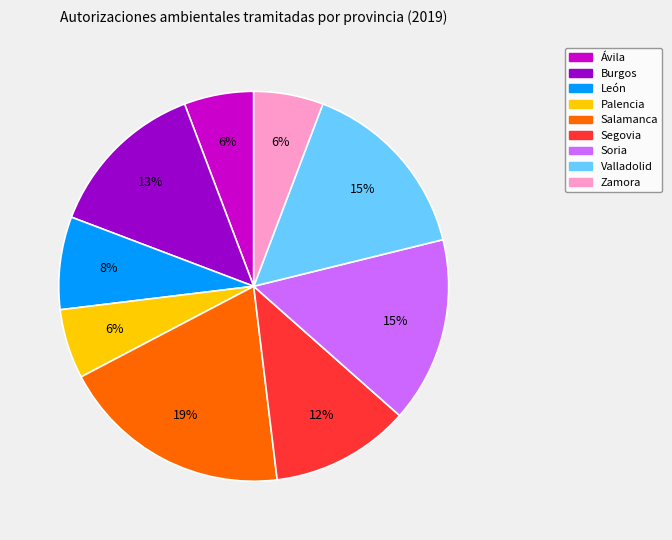

Does Valladolid account for over 50% of the chart?

No